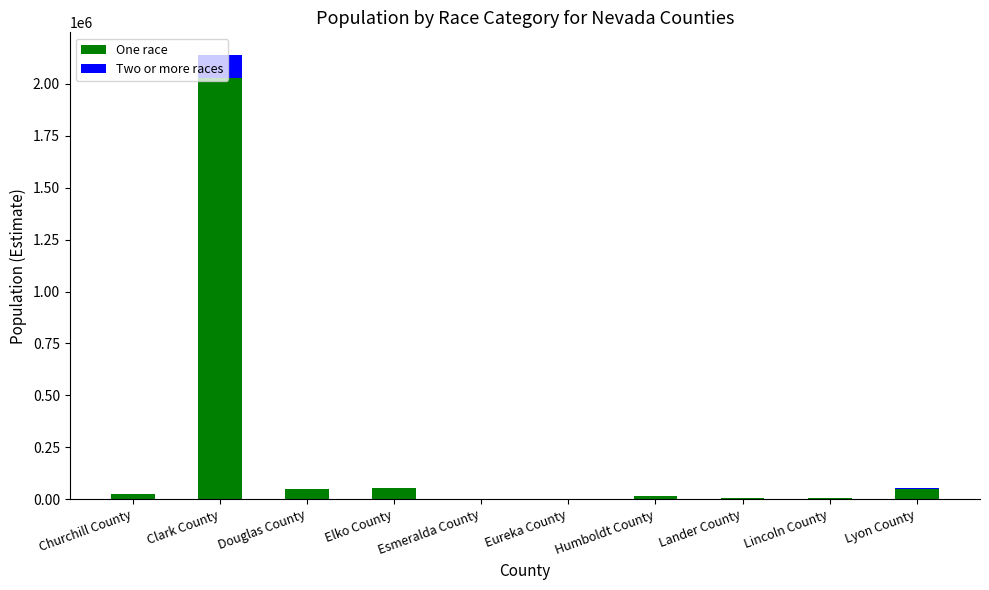

What is the total value across all series at Esmeralda County?

981